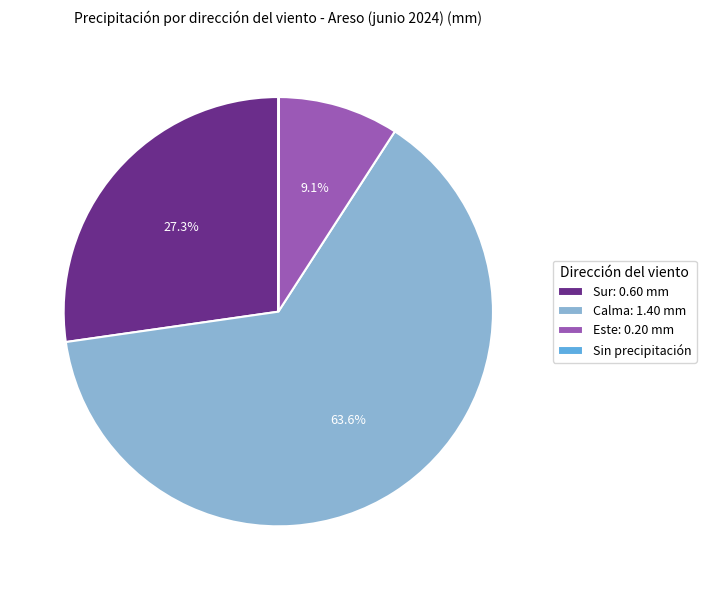

Which slice represents more than half of the pie?

Calma: 1.40 mm